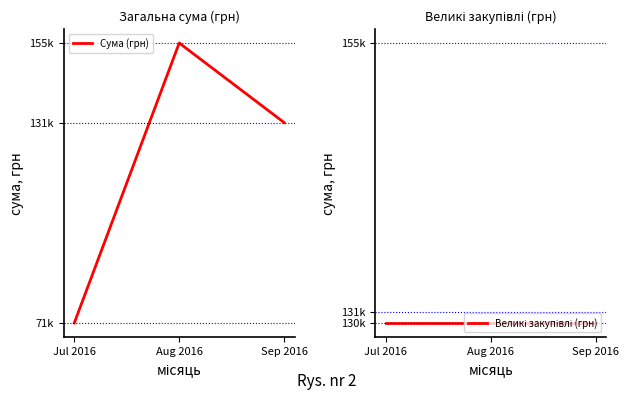

What position from the left is Jul 2016?

1